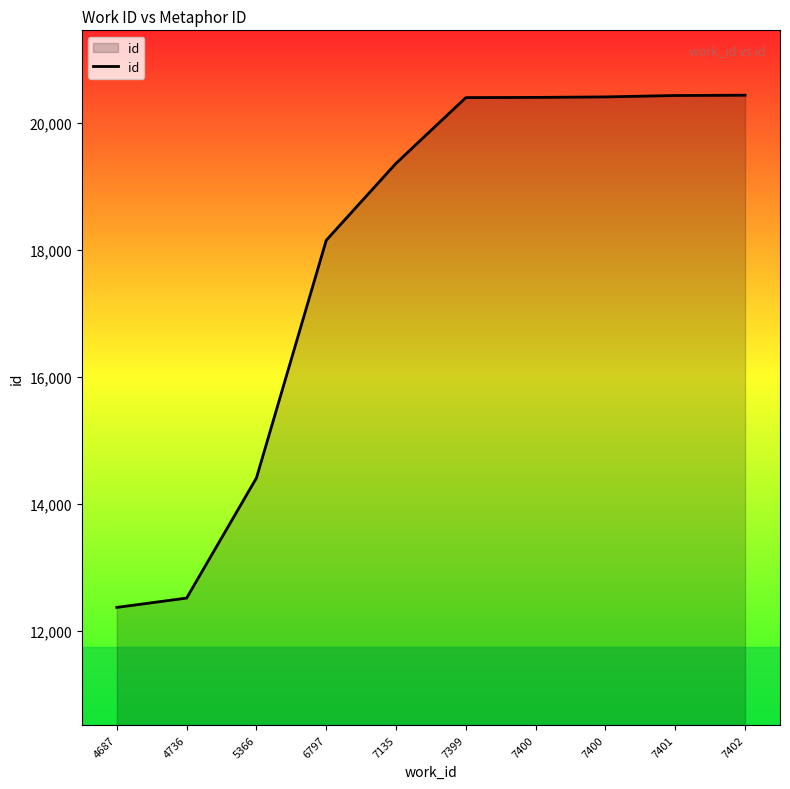

What is the change in value from 6797 to 7401?

+2281